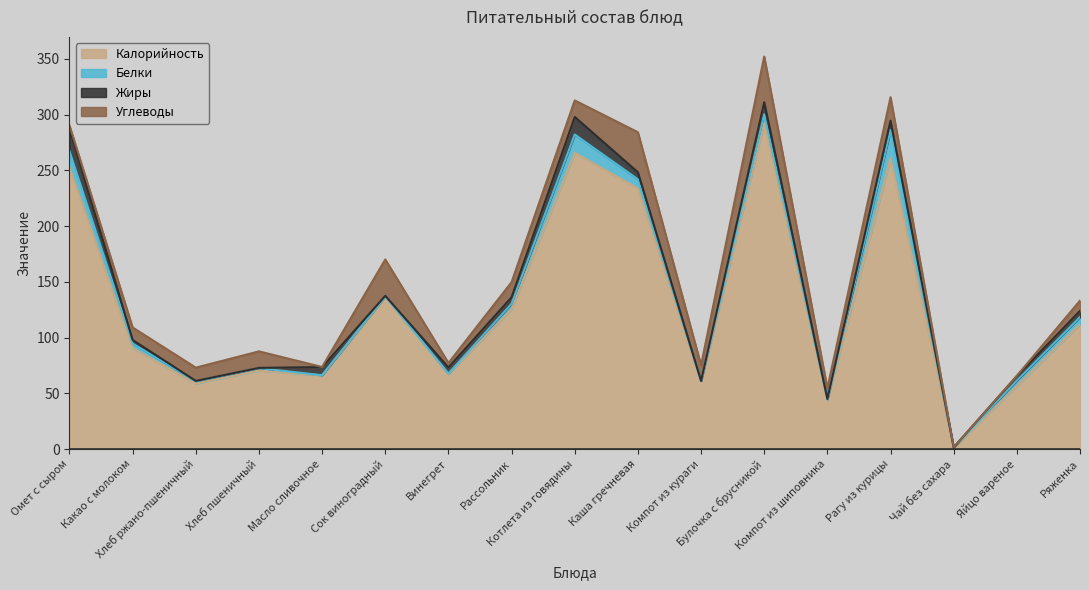

Reading left to right, transcribe all the data shown in this chart.

Калорийность: Омет с сыром=252.6	Какао с молоком=90.4	Хлеб ржано-пшеничный=58.7	Хлеб пшеничный=70.3	Масло сливочное=66.1	Сок виноградный=136.4	Винегрет=67.1	Рассольник=125.5	Котлета из говядины=265.7	Каша гречневая=233.7	Компот из кураги=60.2	Булочка с брусникой=292.5	Компот из шиповника=43.9	Рагу из курицы=260.8	Чай без сахара=1.3	Яйцо вареное=56.6	Ряженка=112.0
Белки: Омет с сыром=14.7	Какао с молоком=4.2	Хлеб ржано-пшеничный=2.0	Хлеб пшеничный=2.3	Масло сливочное=0.1	Сок виноградный=0.6	Винегрет=0.7	Рассольник=4.8	Котлета из говядины=16.4	Каша гречневая=8.2	Компот из кураги=0.9	Булочка с брусникой=7.6	Компот из шиповника=0.7	Рагу из курицы=25.2	Чай без сахара=0.2	Яйцо вареное=4.8	Ряженка=6.4
Жиры: Омет с сыром=20.3	Какао с молоком=3.2	Хлеб ржано-пшеничный=0.4	Хлеб пшеничный=0.2	Масло сливочное=7.3	Сок виноградный=0.4	Винегрет=5.4	Рассольник=5.8	Котлета из говядины=15.7	Каша гречневая=6.3	Компот из кураги=0.0	Булочка с брусникой=10.9	Компот из шиповника=0.3	Рагу из курицы=8.5	Чай без сахара=0.0	Яйцо вареное=4.0	Ряженка=5.5
Углеводы: Омет с сыром=2.6	Какао с молоком=11.2	Хлеб ржано-пшеничный=11.9	Хлеб пшеничный=14.8	Масло сливочное=0.1	Сок виноградный=32.6	Винегрет=4.0	Рассольник=13.6	Котлета из говядины=14.8	Каша гречневая=35.9	Компот из кураги=14.1	Булочка с брусникой=41.0	Компот из шиповника=9.7	Рагу из курицы=21.0	Чай без сахара=0.1	Яйцо вареное=0.3	Ряженка=9.2